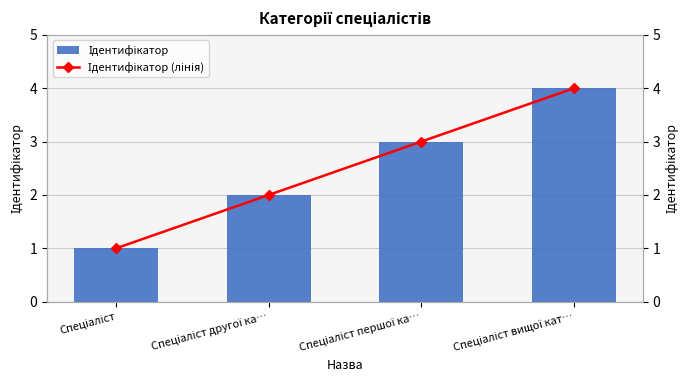

Does the chart contain any negative values?

No